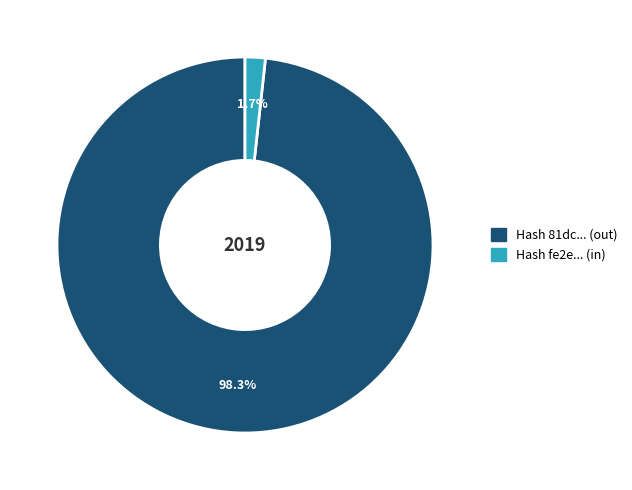

What percentage do Hash 81dc... (out) and Hash fe2e... (in) together represent?

100.0%